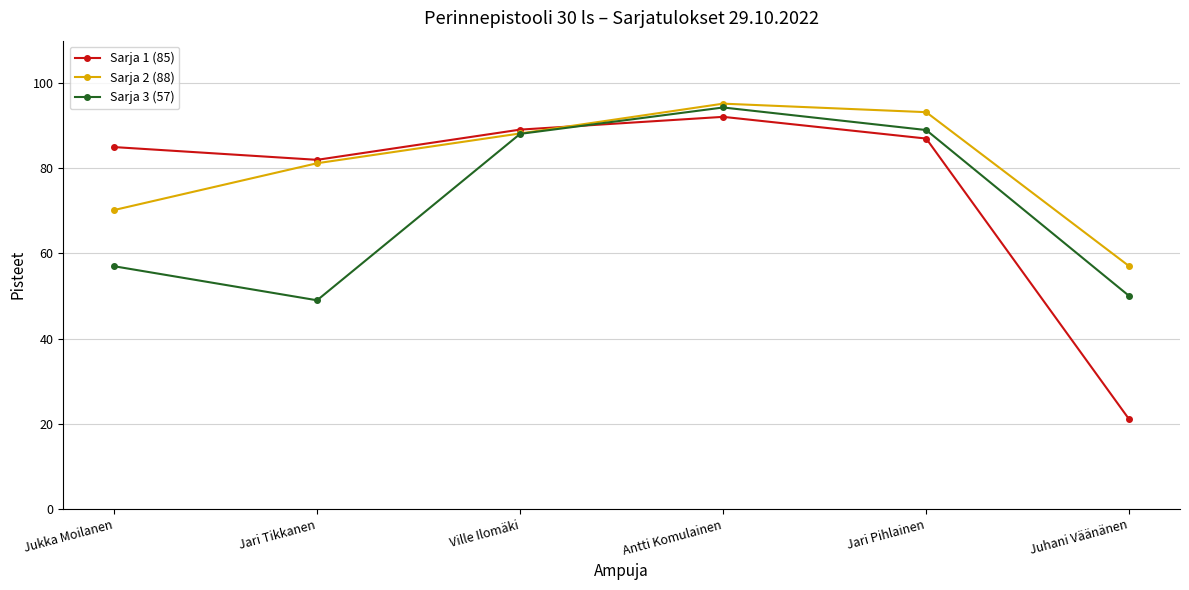

What is the difference between the maximum and minimum values in the Sarja 3 (57) series?

45.3